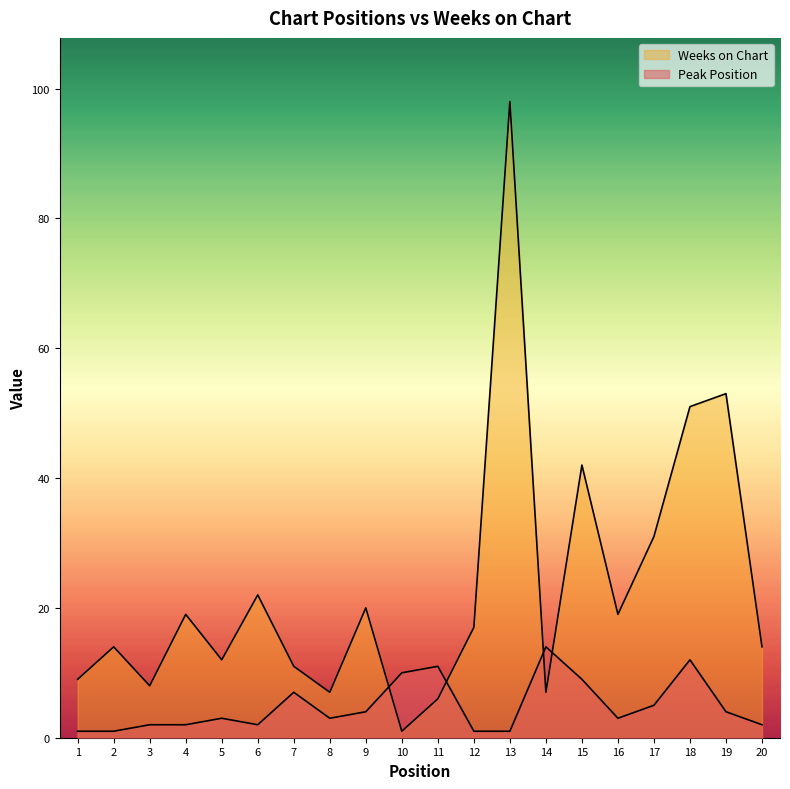

List the labels in order of Weeks on Chart value, largest first.

13, 19, 18, 15, 17, 6, 9, 4, 16, 12, 2, 20, 5, 7, 1, 3, 8, 14, 11, 10